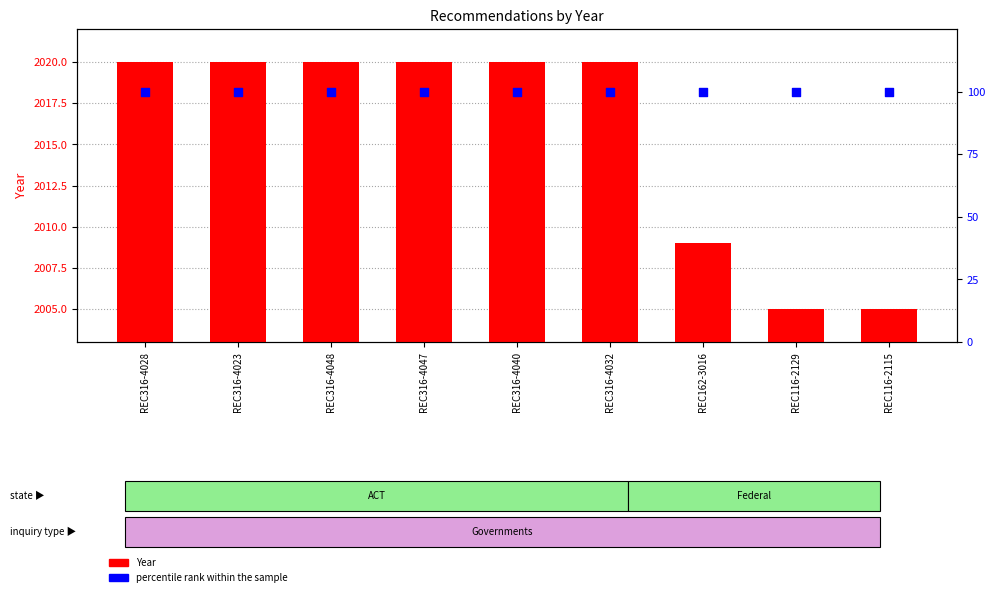

At which category is the sum across all series the highest?

REC316-4028